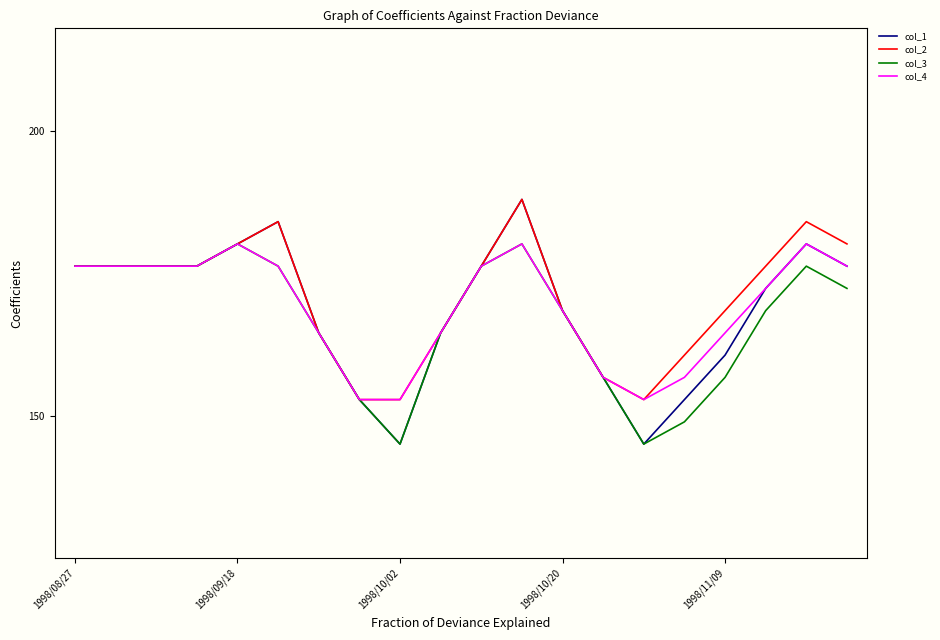

What is the maximum value shown in the chart?

188.0